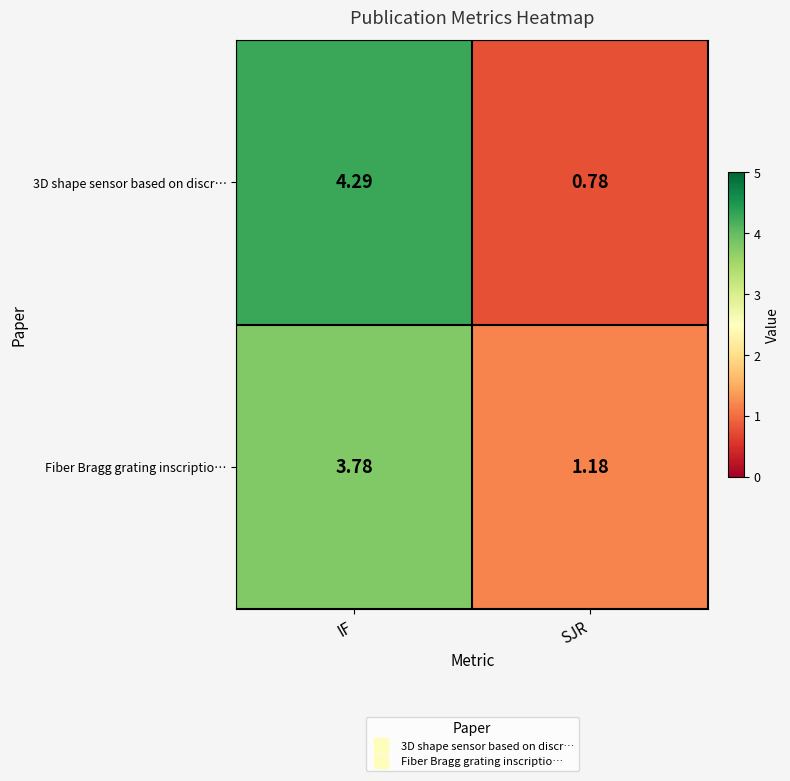

Rank the series by their maximum value, from highest to lowest.

3D shape sensor based on discr…, Fiber Bragg grating inscriptio…